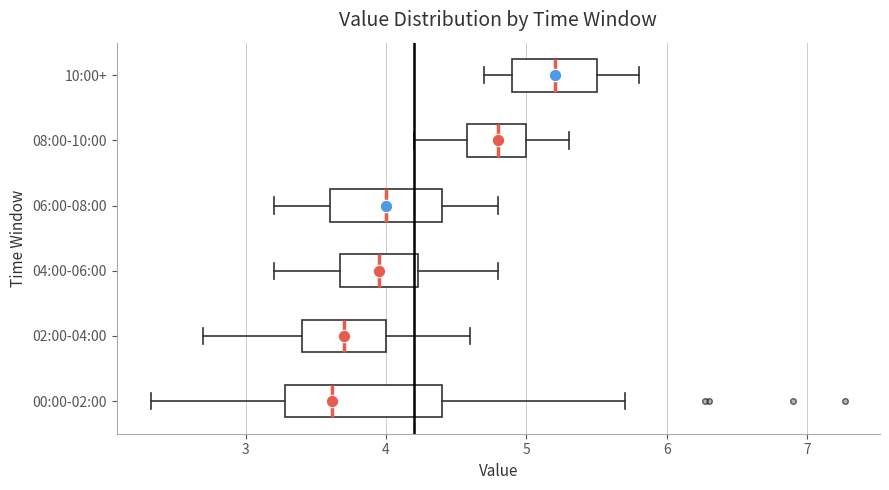

Reading bottom to top, transcribe this box plot: for each box, give where its median line is, the range the box spans, and where its two whiskers end, as read against the x-axis. The values are not printed on the chart, so give them approximately, as read against the axis.

00:00-02:00: median 3.6, box 3.3 to 4.4, whiskers 2.3 to 5.7
02:00-04:00: median 3.7, box 3.4 to 4.0, whiskers 2.7 to 4.6
04:00-06:00: median 4.0, box 3.7 to 4.2, whiskers 3.2 to 4.8
06:00-08:00: median 4.0, box 3.6 to 4.4, whiskers 3.2 to 4.8
08:00-10:00: median 4.8, box 4.6 to 5.0, whiskers 4.2 to 5.3
10:00+: median 5.2, box 4.9 to 5.5, whiskers 4.7 to 5.8